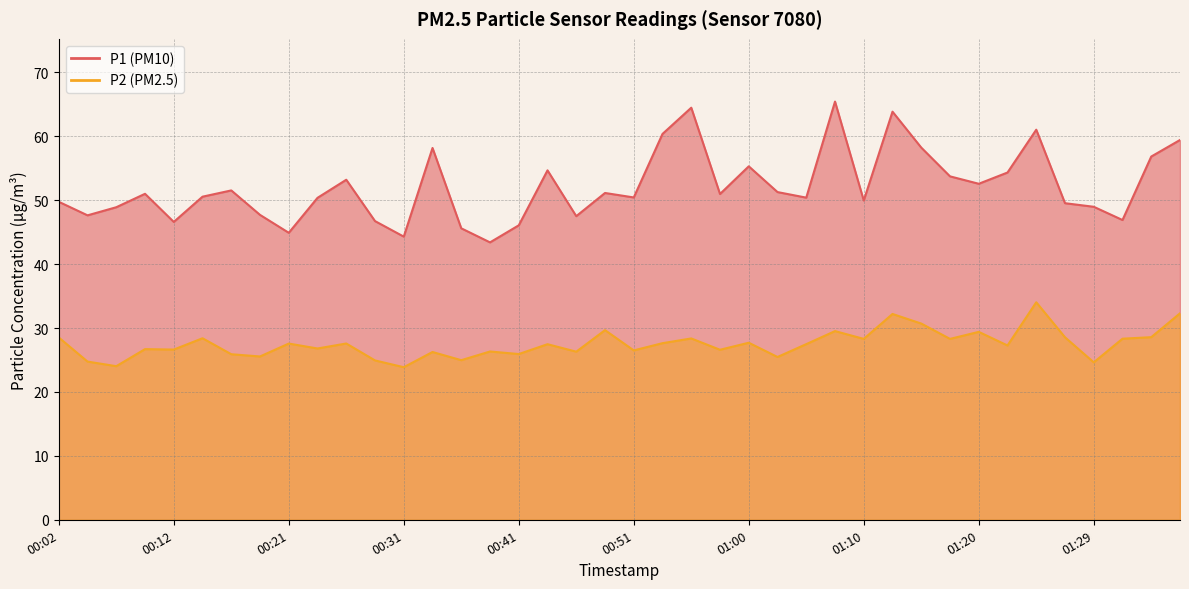

How many values in the P1 series exceed 50?

24